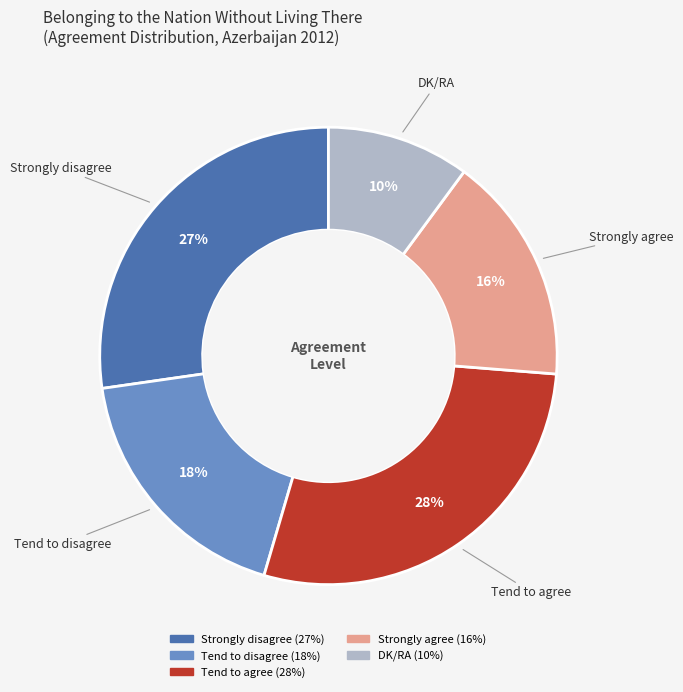

True or false: Strongly agree accounts for 2% of the total.

False